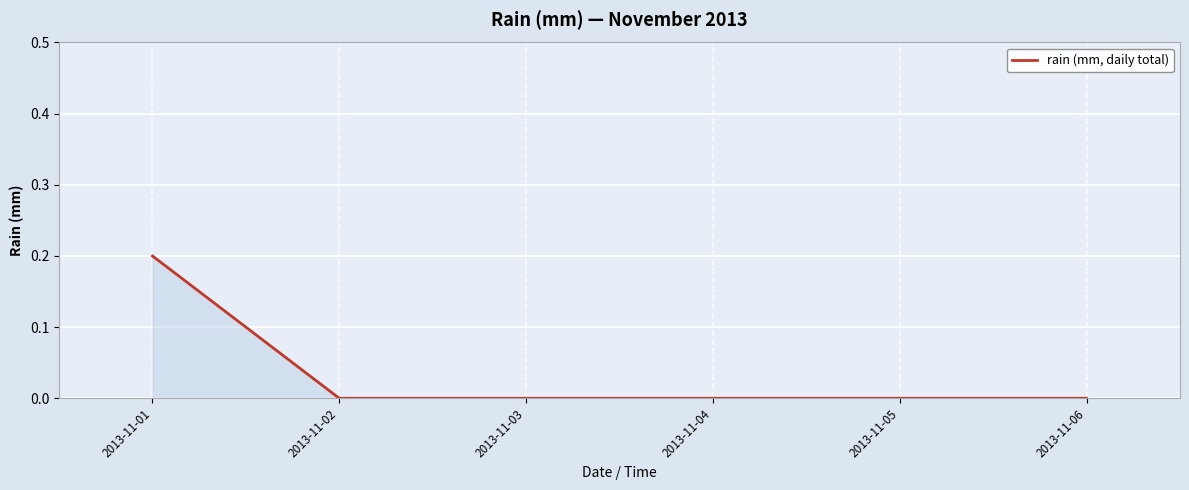

Reading right to left, transcribe all the data shown in this chart.

2013-11-06=0.0	2013-11-05=0.0	2013-11-04=0.0	2013-11-03=0.0	2013-11-02=0.0	2013-11-01=0.2